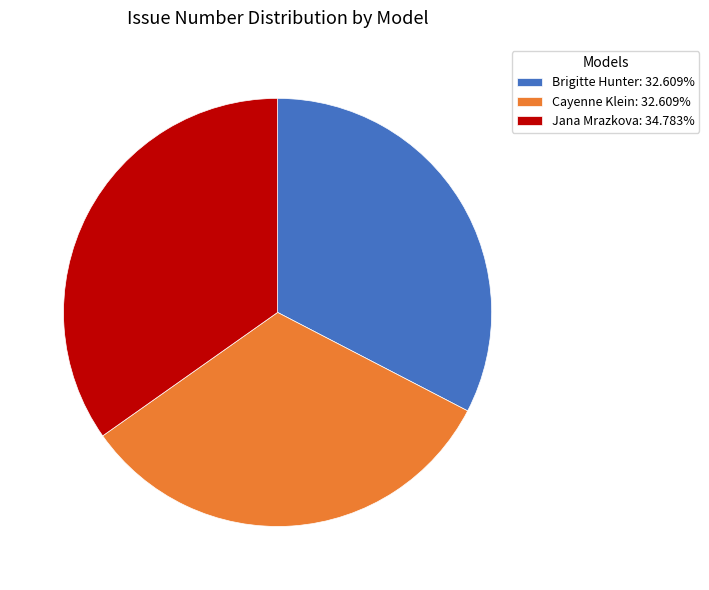

Does any single category account for the majority?

No